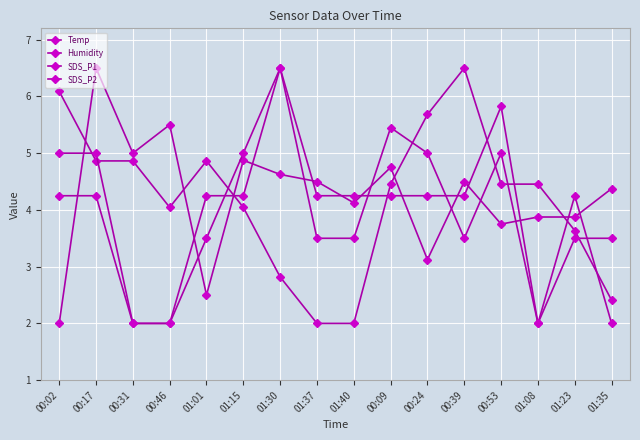

How many lines are shown in the chart?

4